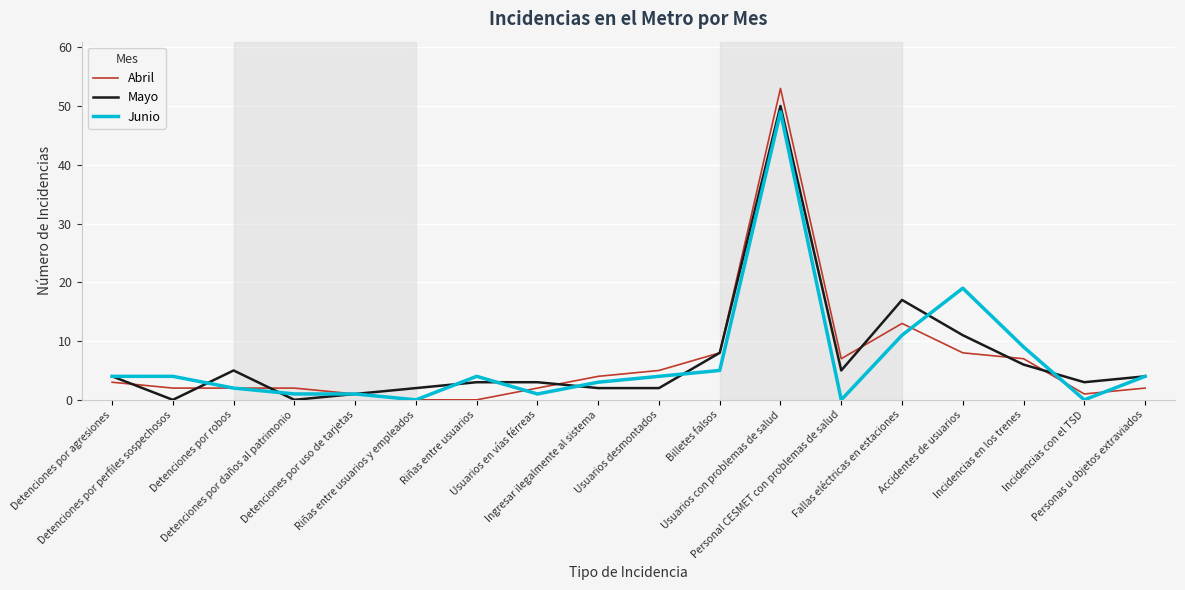

At which category is the sum across all series the highest?

Usuarios con problemas de salud